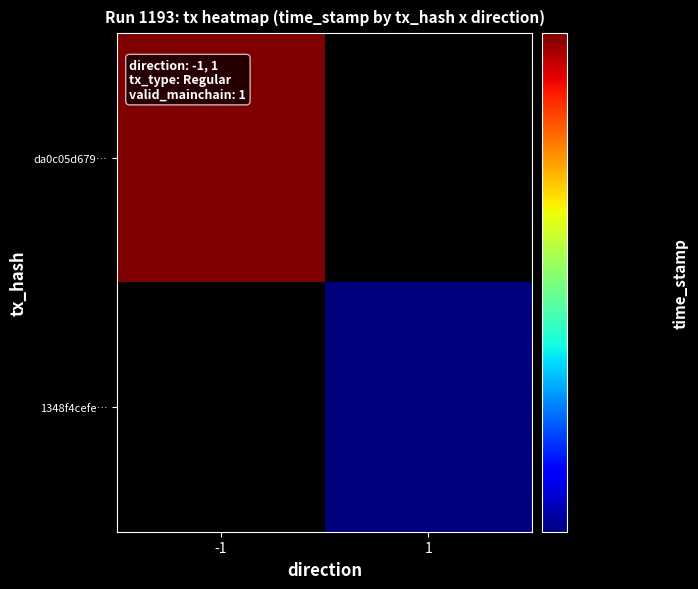

What is the highest value of the da0c05d679d2eb8f346ead2a6e71d3d41be2d9d series?

1656505131